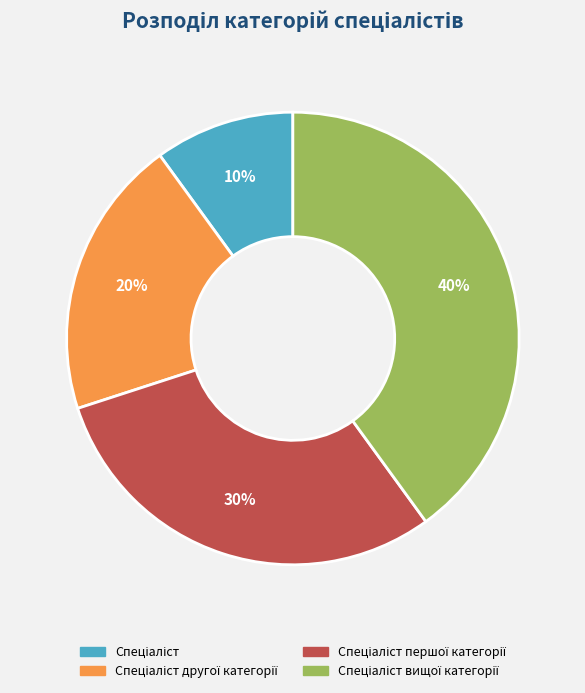

To the nearest percent, what is the difference between the largest and smallest slice percentages?

30%